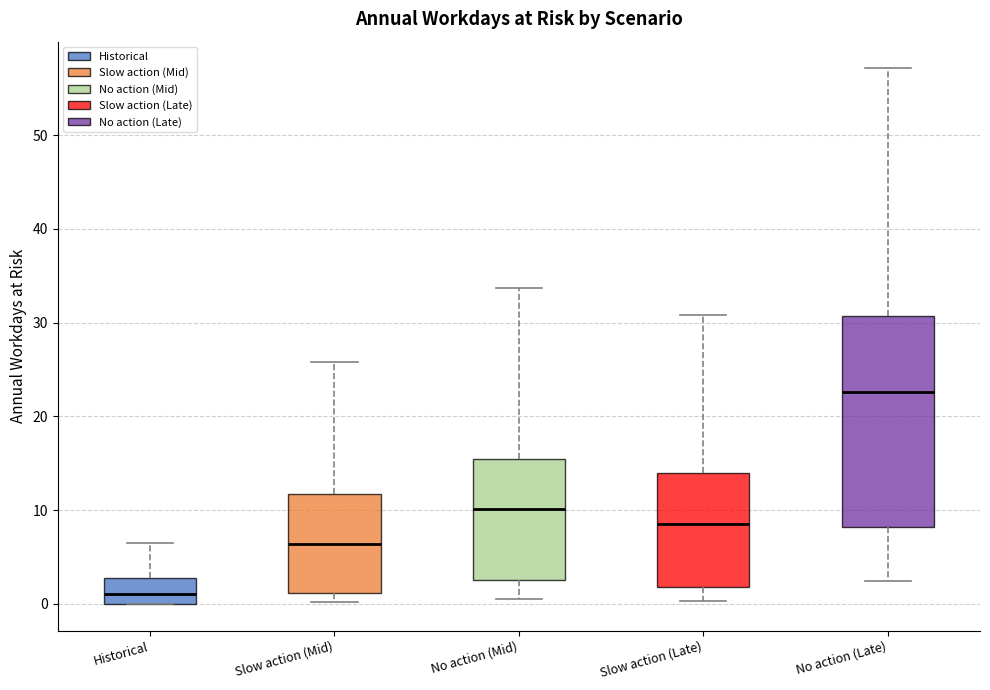

Reading left to right, transcribe this box plot: for each box, give where its median line is, the range the box spans, and where its two whiskers end, as read against the y-axis. The values are not printed on the chart, so give them approximately, as read against the axis.

Historical: median 1, box 0 to 3, whiskers 0 to 6
Slow action (Mid): median 6, box 1 to 12, whiskers 0 to 26
No action (Mid): median 10, box 3 to 16, whiskers 0 to 34
Slow action (Late): median 9, box 2 to 14, whiskers 0 to 31
No action (Late): median 23, box 8 to 31, whiskers 2 to 57